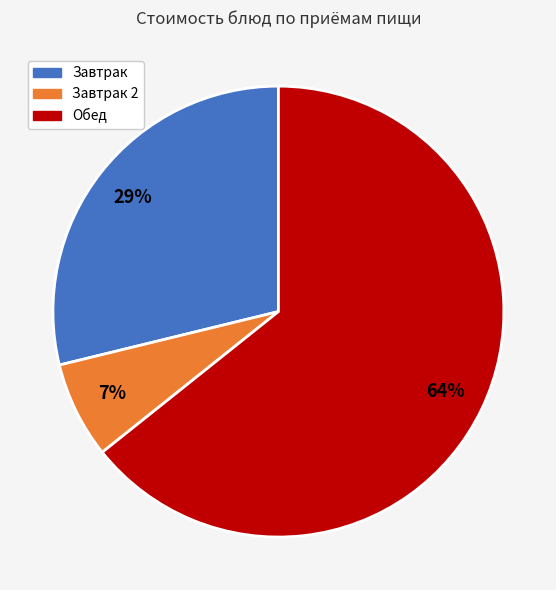

Is there any slice that represents more than half of the pie?

Yes